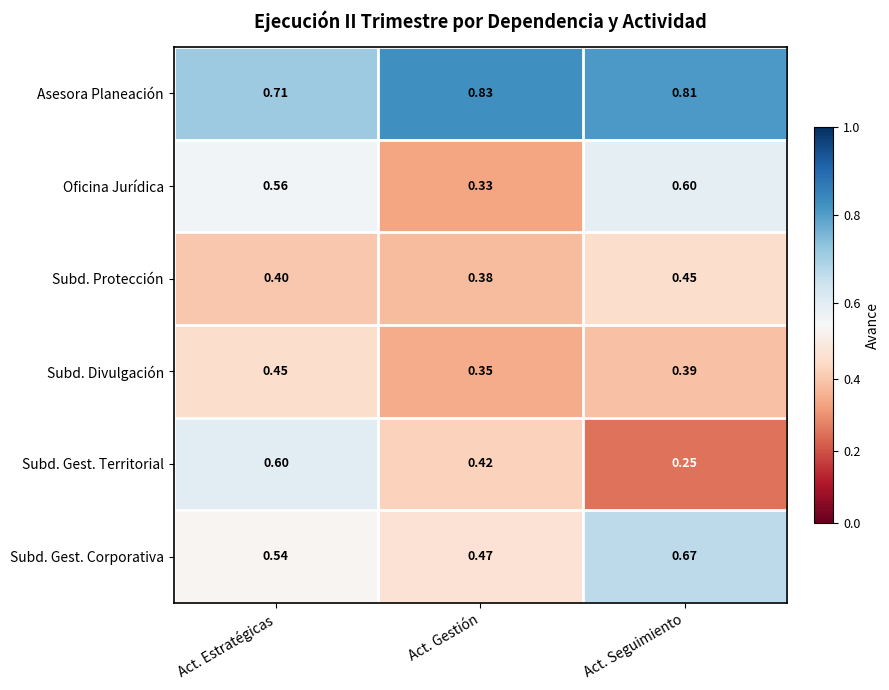

Which series has the largest range (max minus min)?

Subd. Gest. Territorial